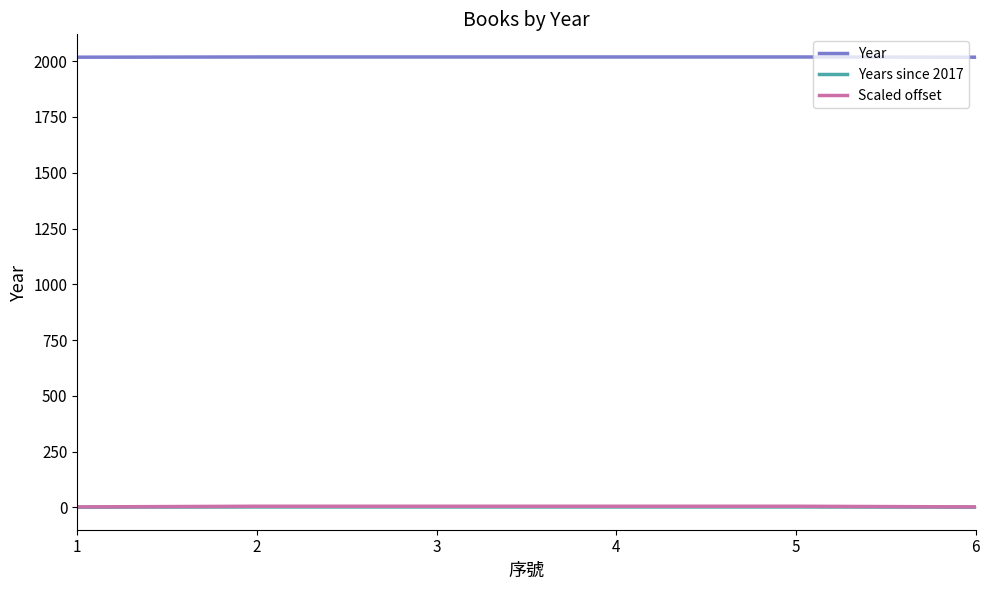

Read the Year value at 1.

2018